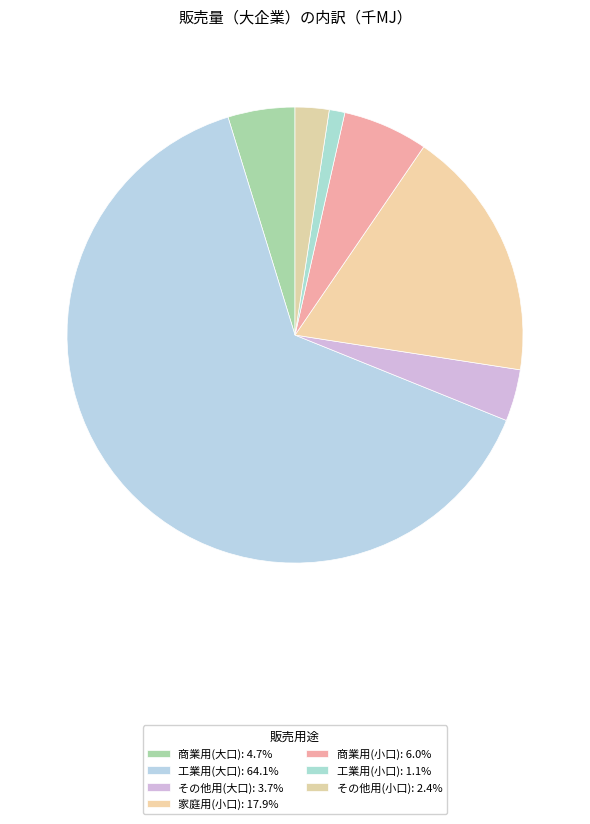

To the nearest percent, what portion does 商業用(大口) represent?

5%